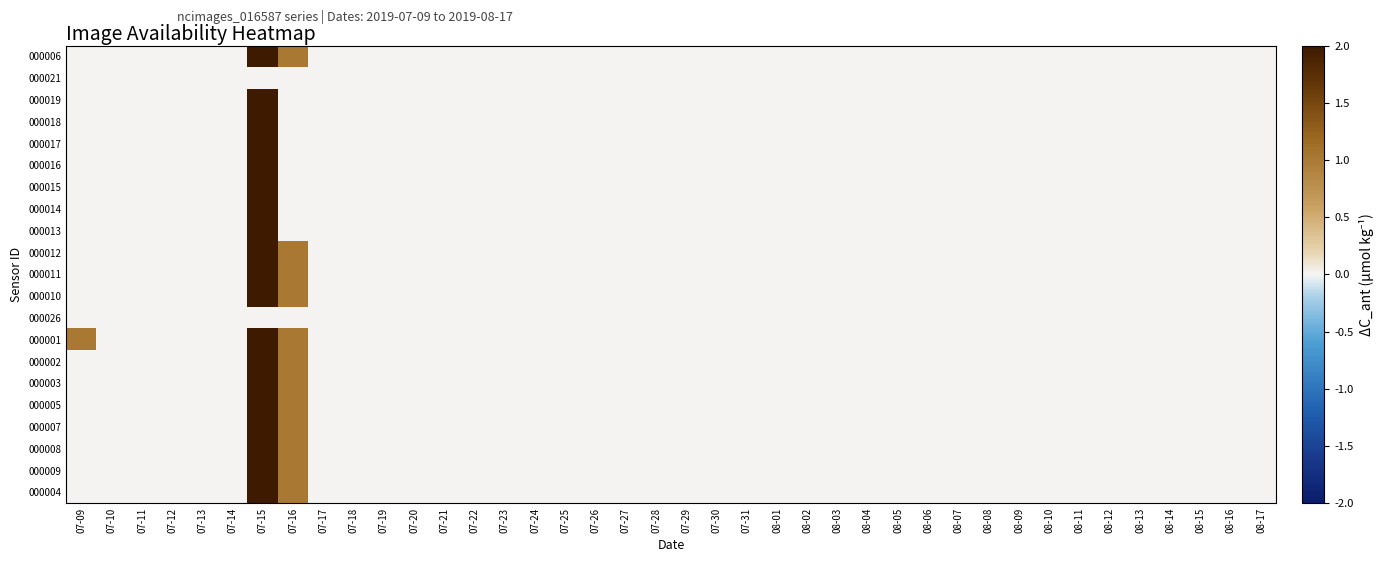

At 07-18, list the series in order from largest to smallest.

000006, 000021, 000019, 000018, 000017, 000016, 000015, 000014, 000013, 000012, 000011, 000010, 000026, 000001, 000002, 000003, 000005, 000007, 000008, 000009, 000004